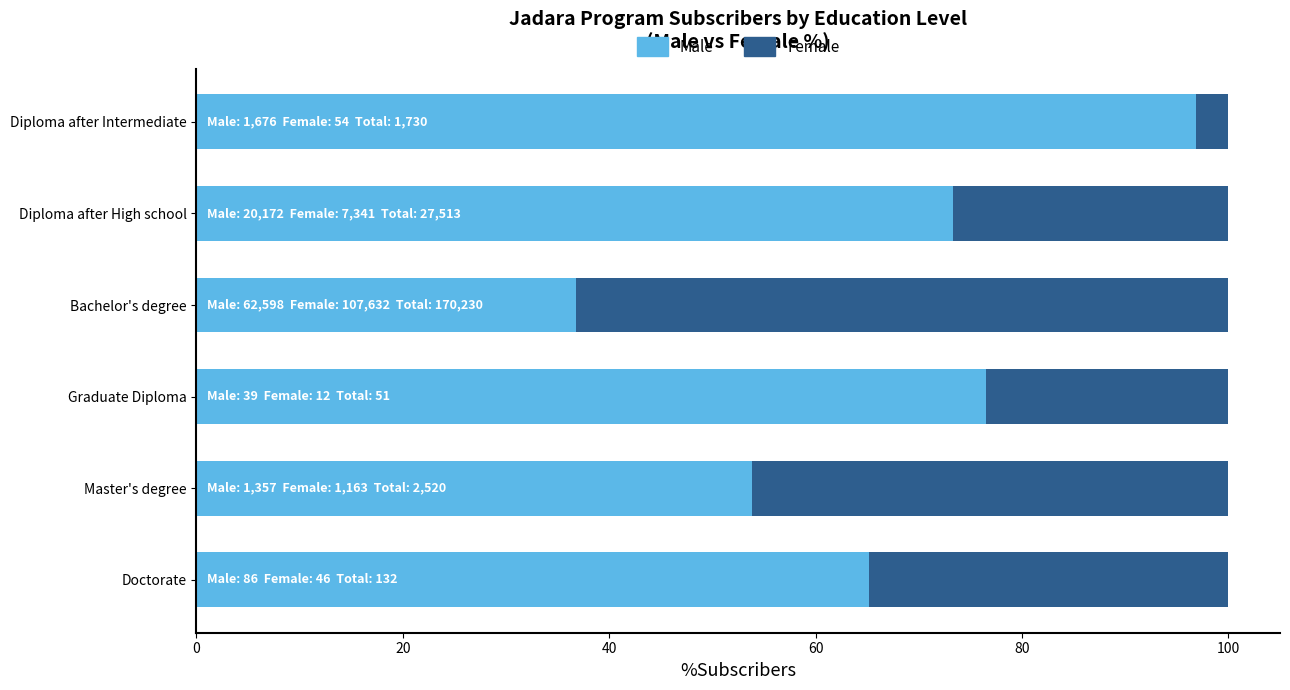

Is it true that Male equals 65.2 at Doctorate?

True